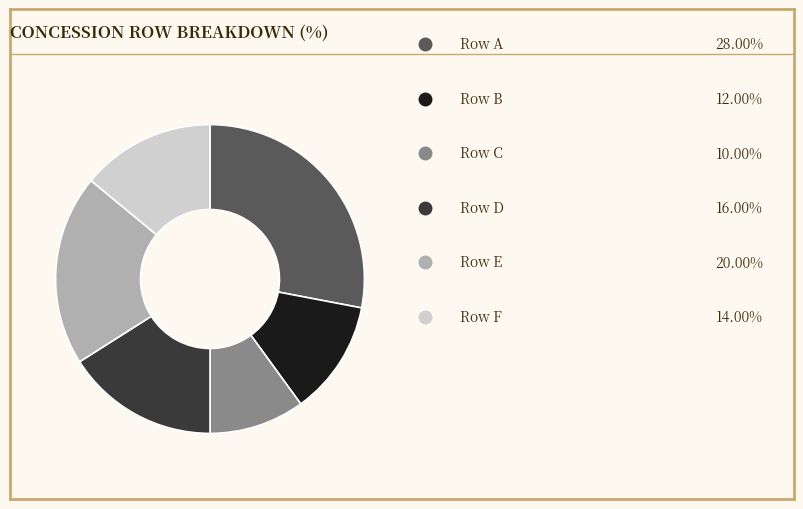

Does any single category account for the majority?

No